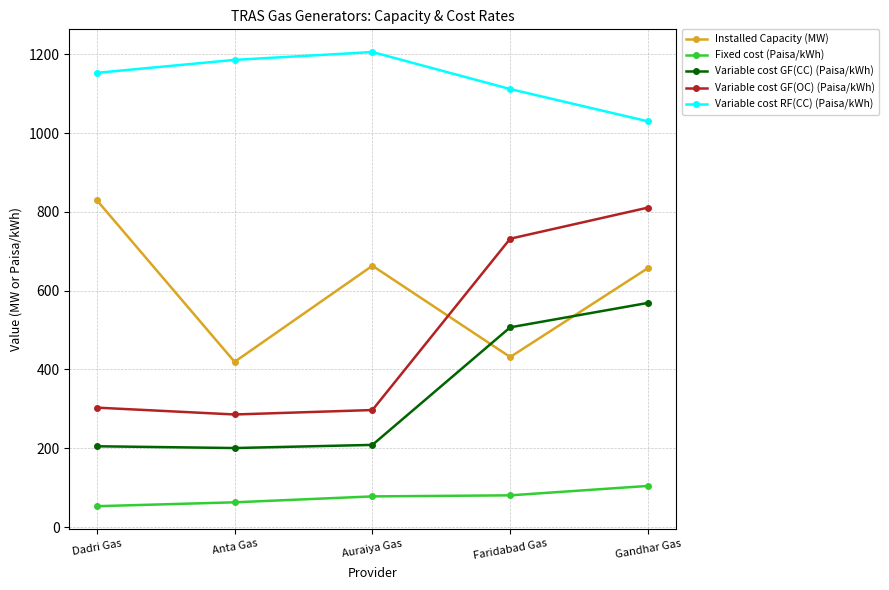

What is the sum of the Variable cost RF(CC) (Paisa/kWh) values at Faridabad Gas and Gandhar Gas?

2142.0